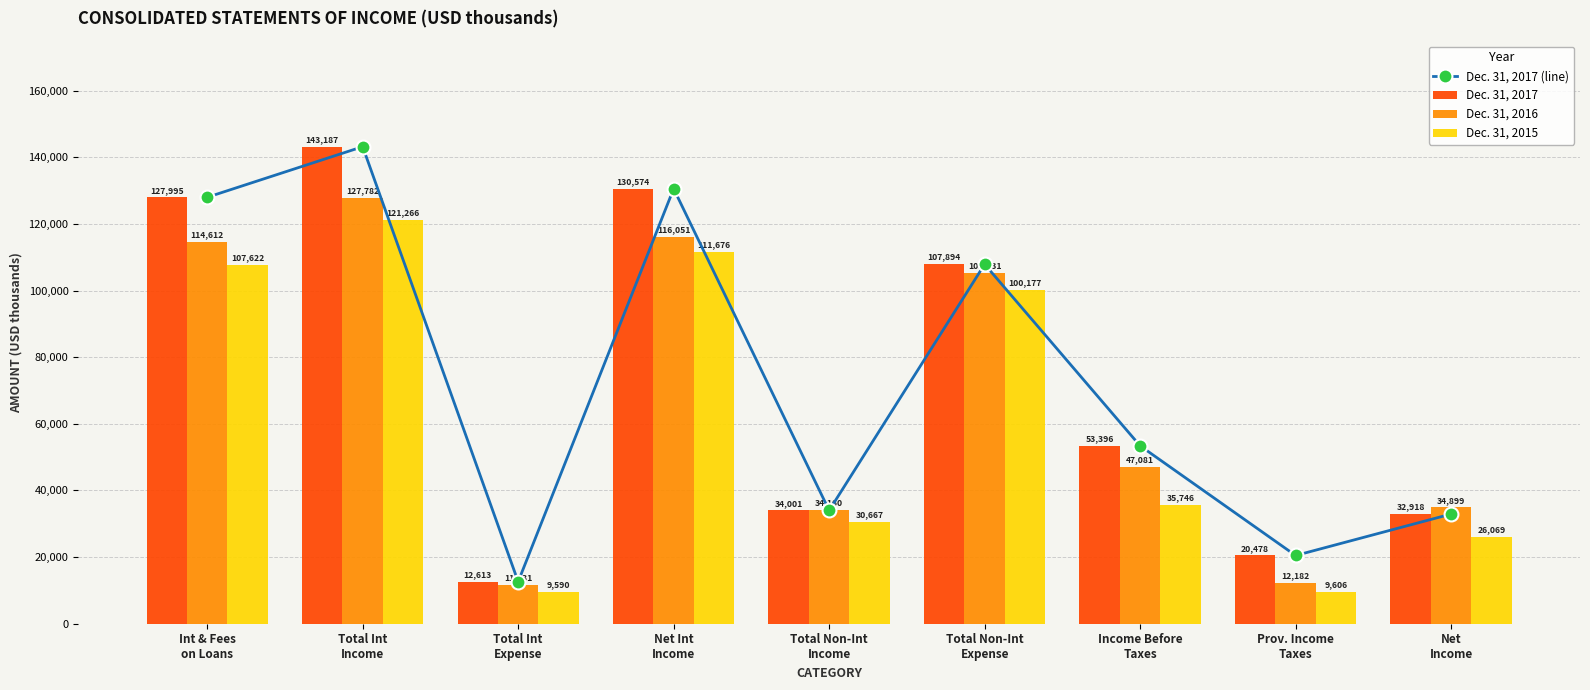

What is the maximum value for Dec. 31, 2017?

143187